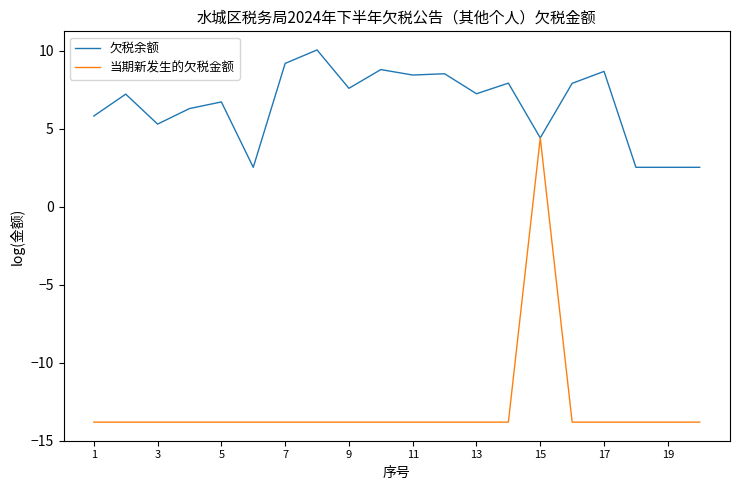

Rank the series by their maximum value, from highest to lowest.

欠税余额, 当期新发生的欠税金额